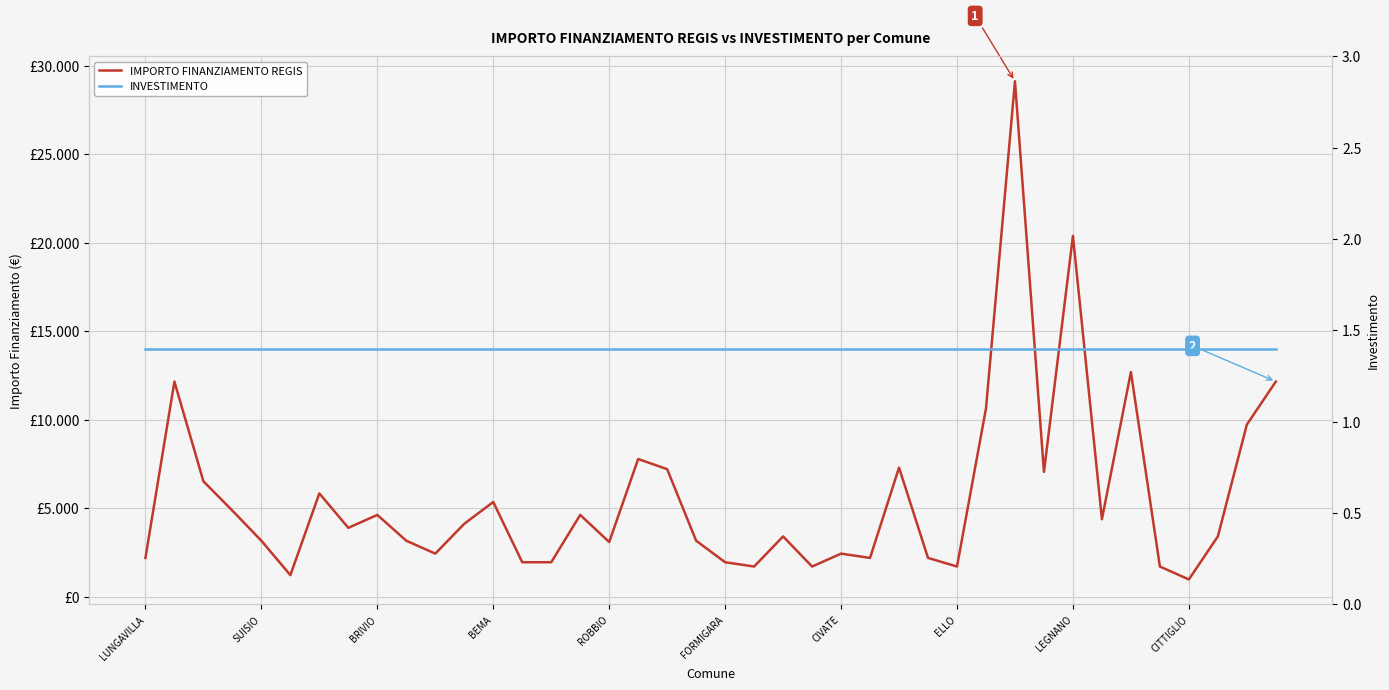

The value of INVESTIMENTO at 38 is 0.7. True or false?

False